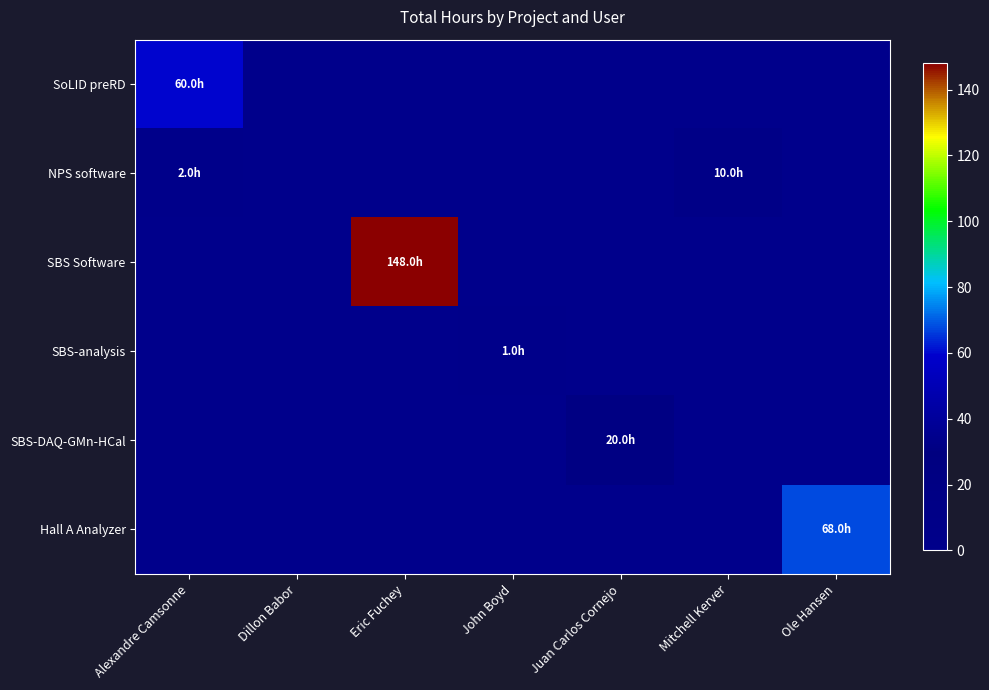

Which series changed the most between Mitchell Kerver and Ole Hansen?

Hall A Analyzer